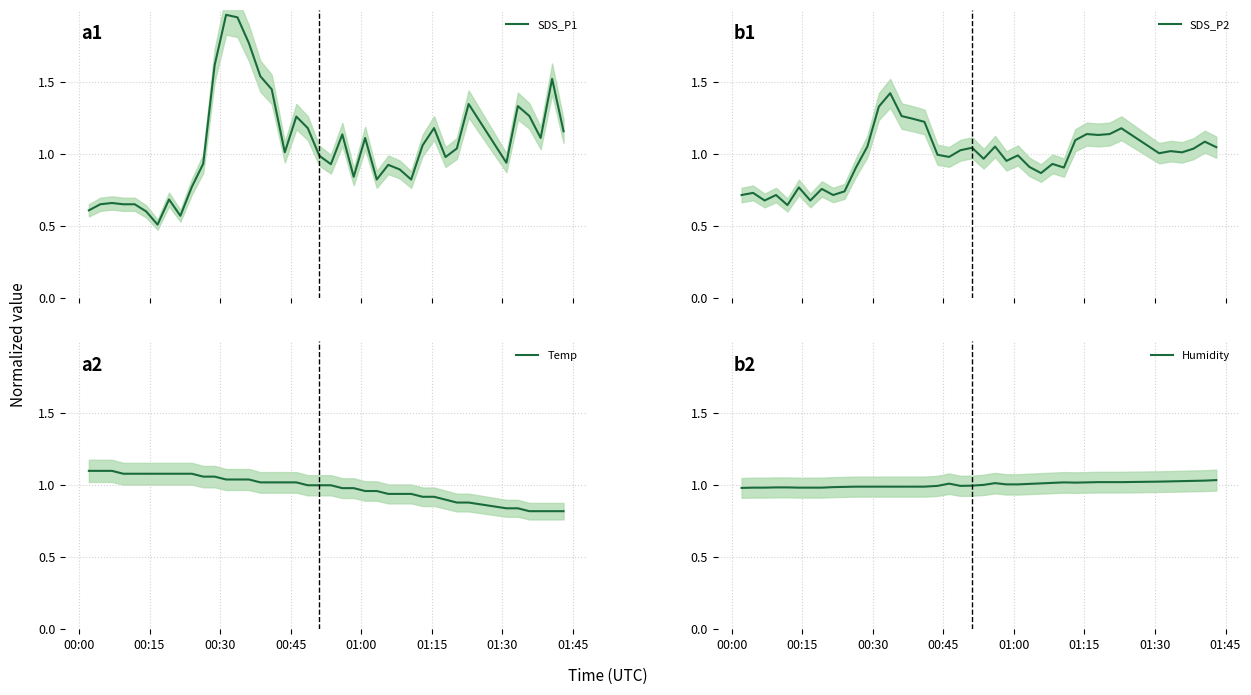

Rank the series by their maximum value, from lowest to highest.

Humidity, Temp, SDS_P2, SDS_P1